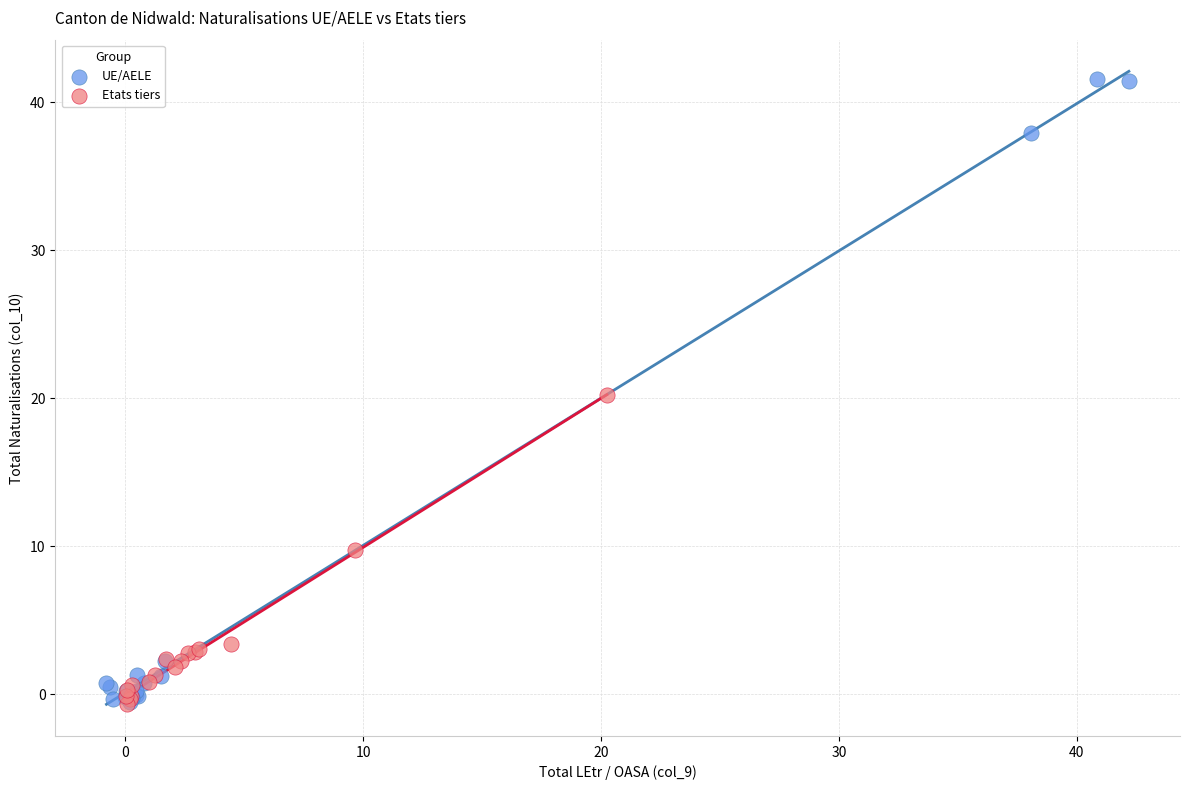

What are all the series names shown in the legend?

UE/AELE, Etats tiers